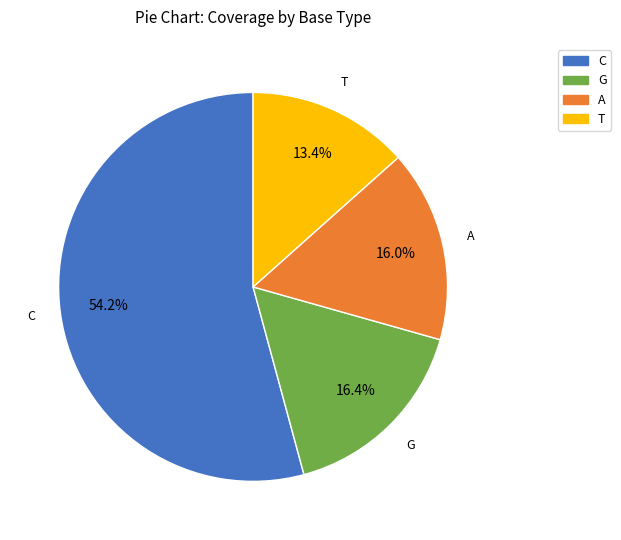

Is there a majority slice in this chart?

Yes